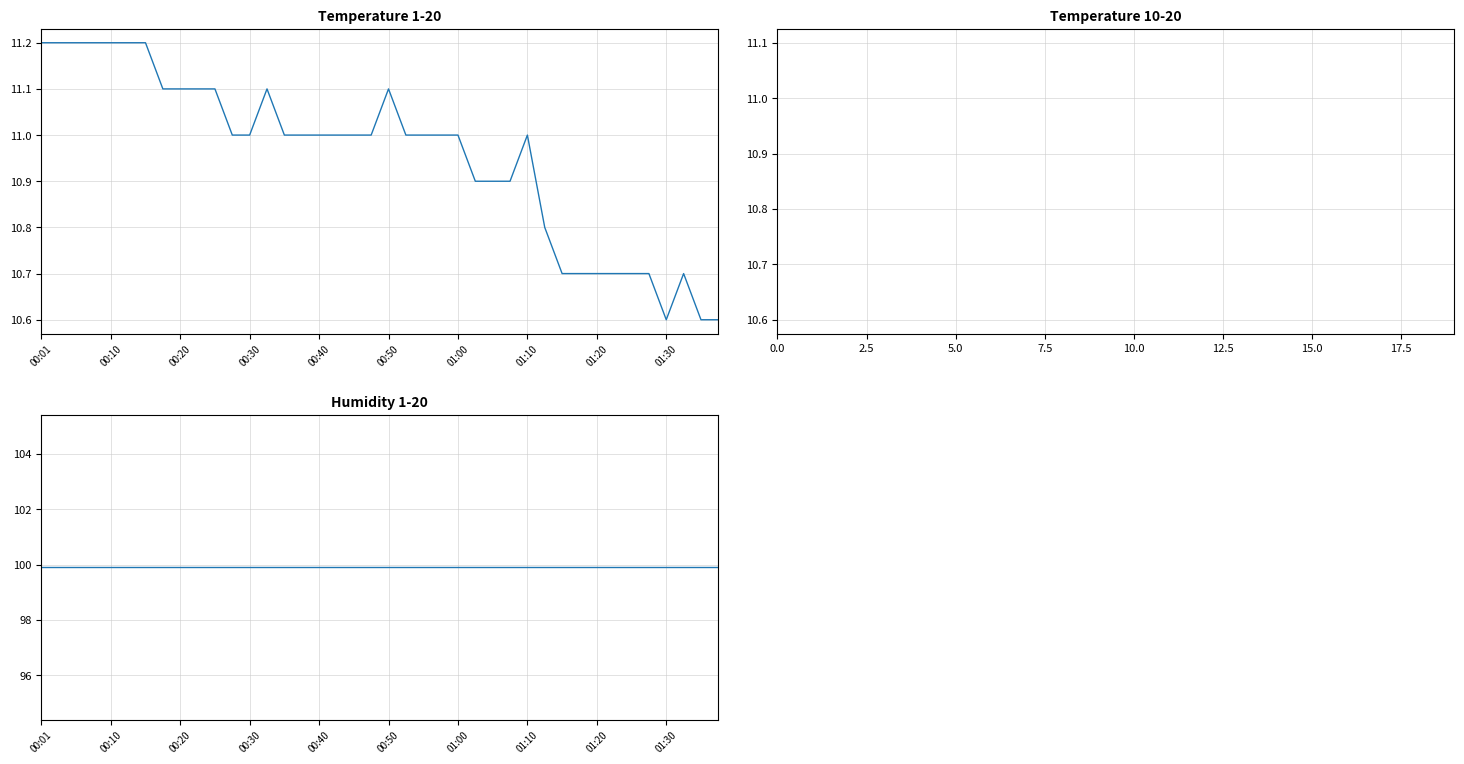

What position from the left is 00:13?

6